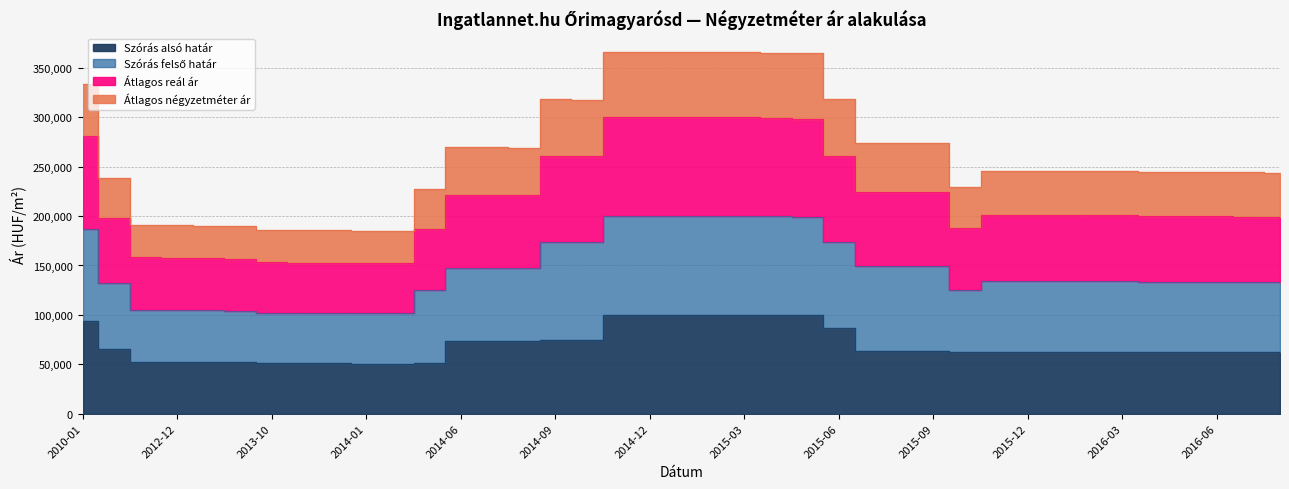

True or false: Szórás alsó határ and Átlagos reál ár intersect in this chart.

False